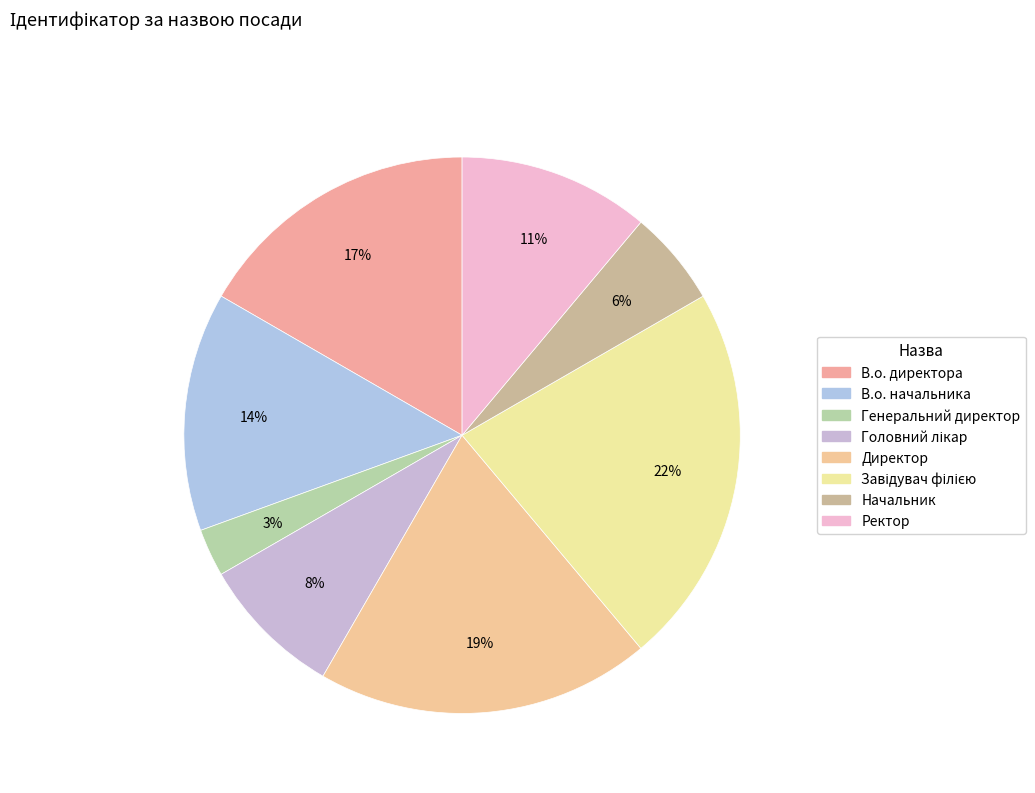

Which category has the biggest portion of the pie?

Завідувач філією